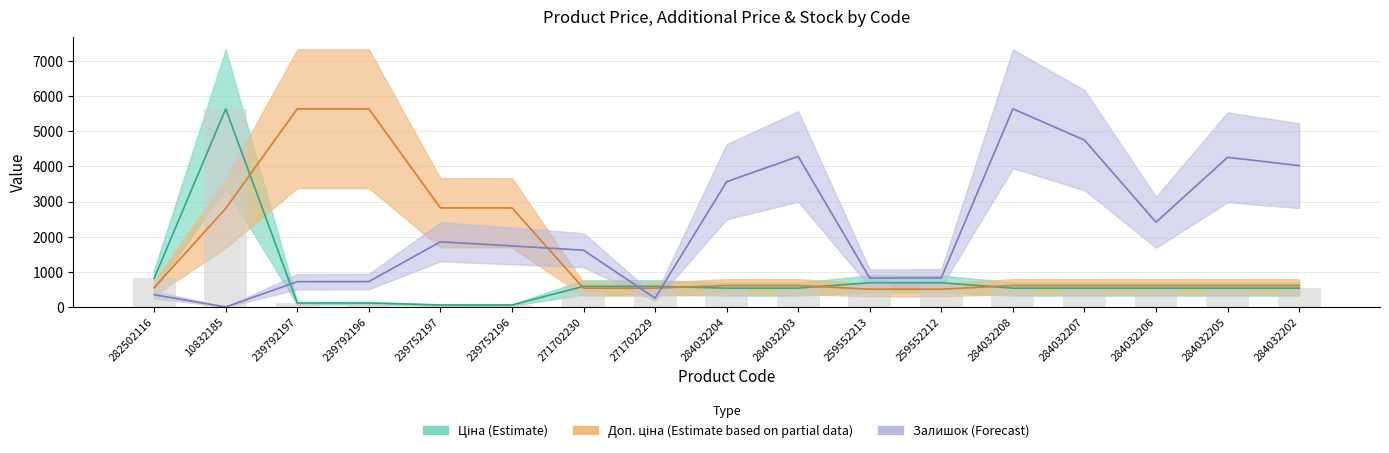

Rank the series by their maximum value, from highest to lowest.

Ціна, Доп. ціна, Залишок